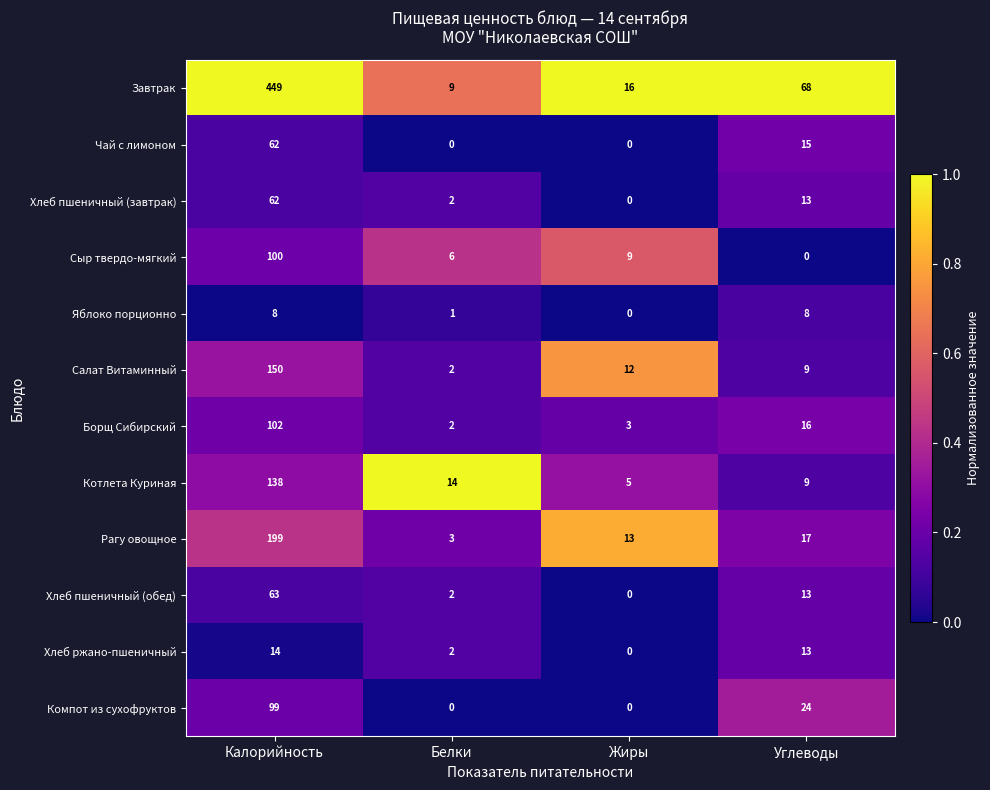

Which series has the largest range (max minus min)?

Завтрак